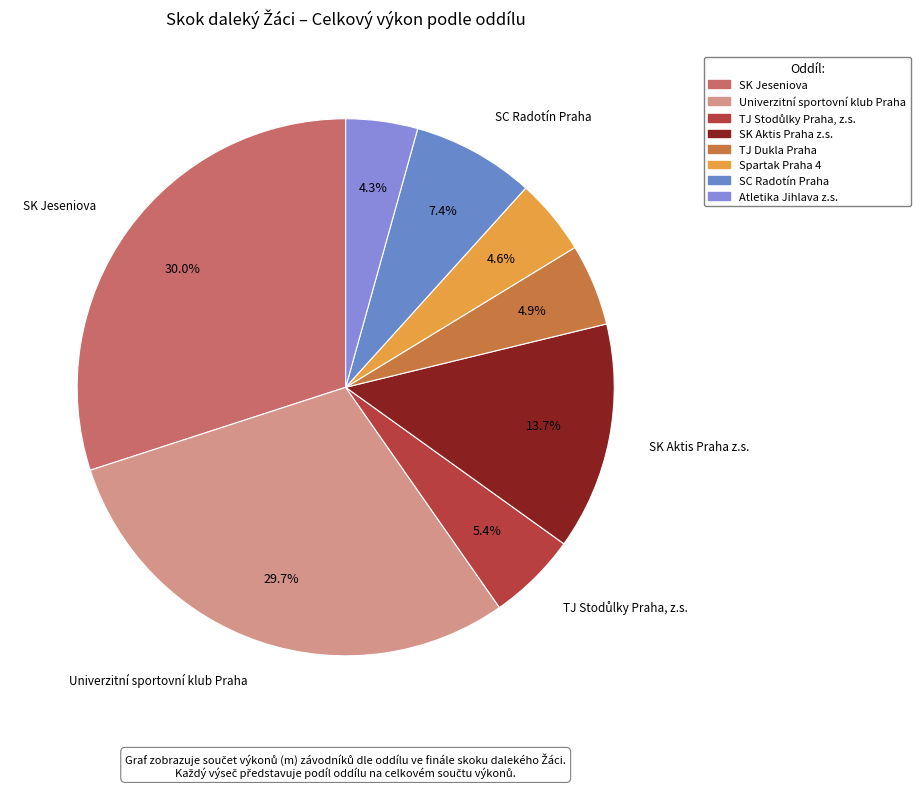

Count the number of slices in the pie.

8